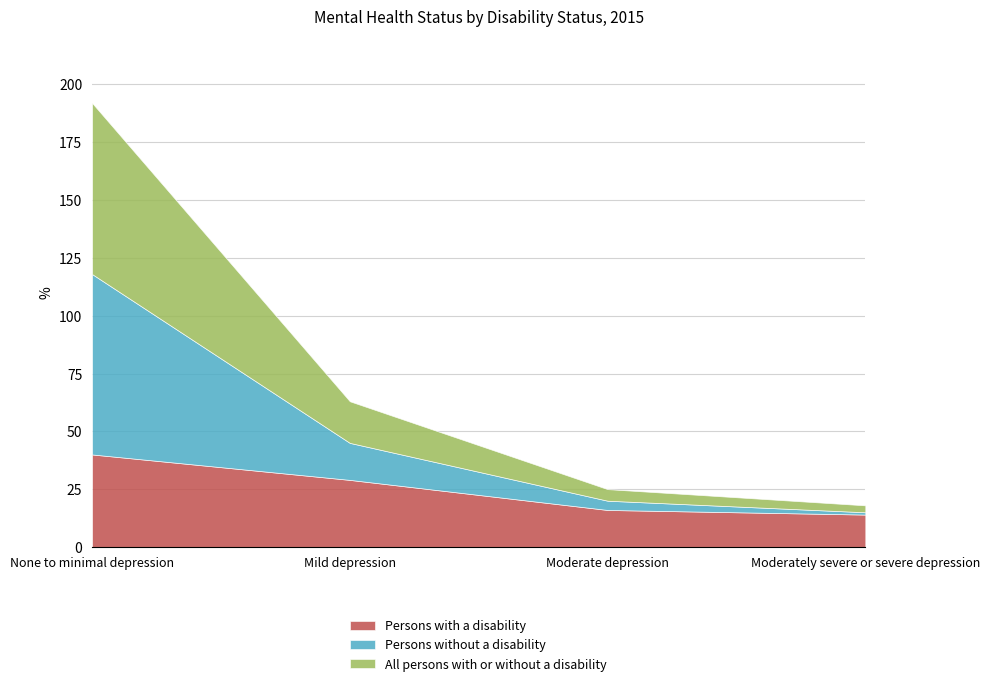

The Persons with a disability series shows 20 at Moderately severe or severe depression. True or false?

False